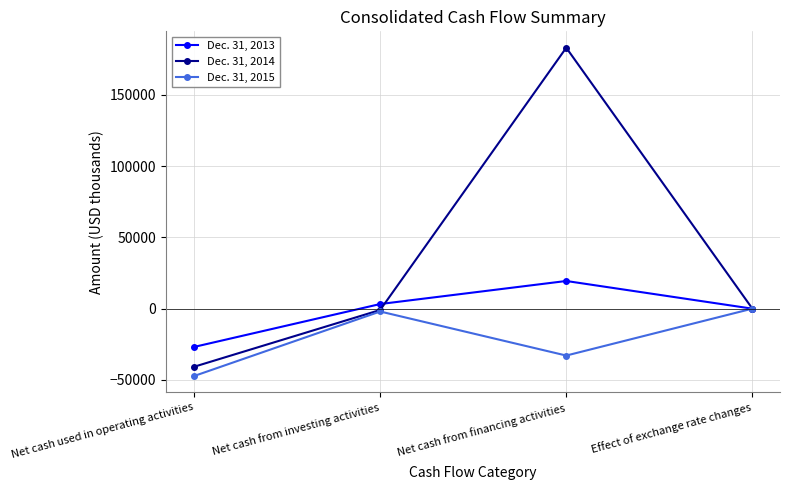

How many lines are shown in the chart?

3